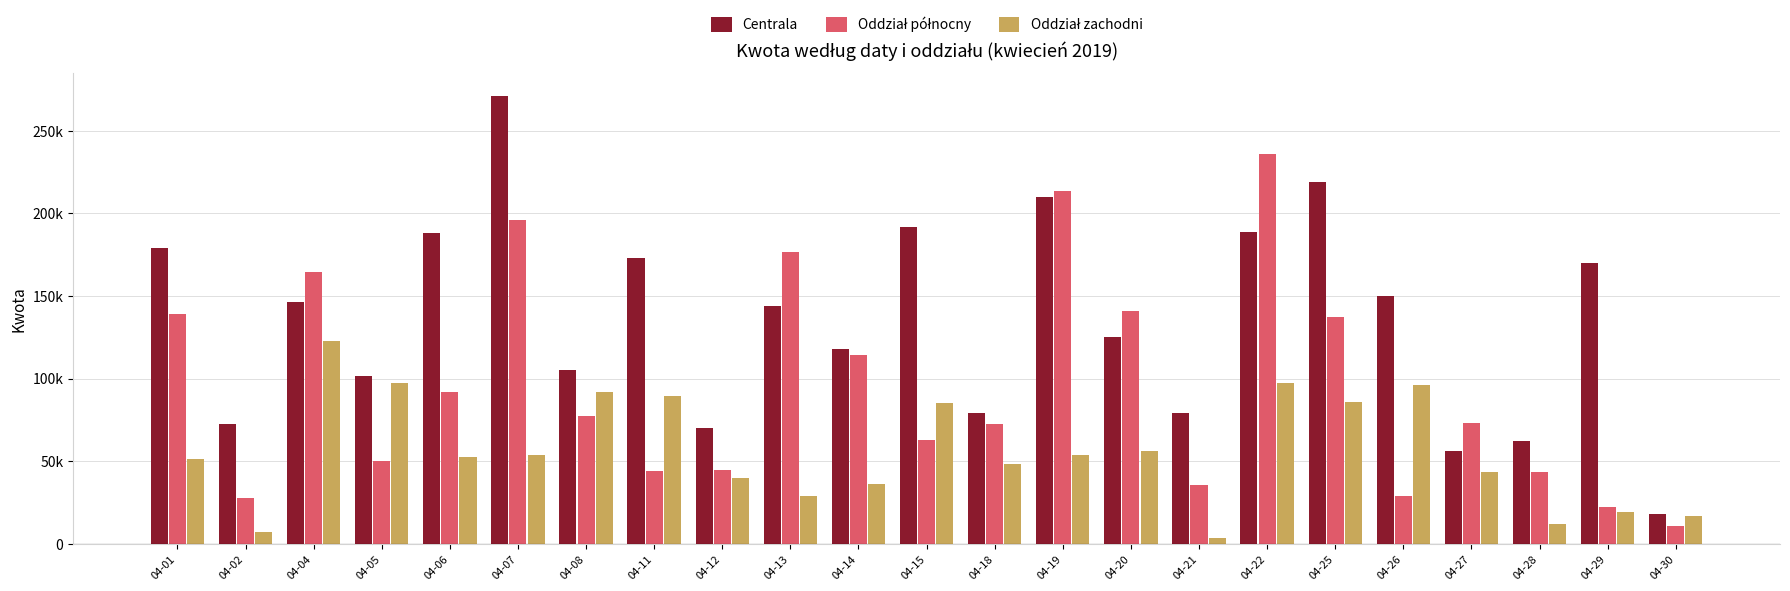

Reading right to left, extract all data points from this chart.

Centrala: 04-30=18176	04-29=170279	04-28=62192	04-27=56379	04-26=150139	04-25=218889	04-22=188509	04-21=79355	04-20=125276	04-19=209916	04-18=79394	04-15=191611	04-14=117800	04-13=143921	04-12=70300	04-11=172920	04-08=105087	04-07=271227	04-06=188018	04-05=101480	04-04=146290	04-02=72256	04-01=179011
Oddział północny: 04-30=11000	04-29=22570	04-28=43217	04-27=72948	04-26=29040	04-25=137025	04-22=236269	04-21=35753	04-20=140739	04-19=213728	04-18=72262	04-15=62787	04-14=114418	04-13=176698	04-12=44621	04-11=43953	04-08=77674	04-07=196188	04-06=91724	04-05=50294	04-04=164305	04-02=27805	04-01=139196
Oddział zachodni: 04-30=16930	04-29=19429	04-28=12128	04-27=43472	04-26=95998	04-25=85828	04-22=97210	04-21=3419	04-20=56444	04-19=53721	04-18=48337	04-15=85015	04-14=36064	04-13=29075	04-12=39797	04-11=89258	04-08=92013	04-07=53525	04-06=52738	04-05=97415	04-04=122828	04-02=7188	04-01=51488